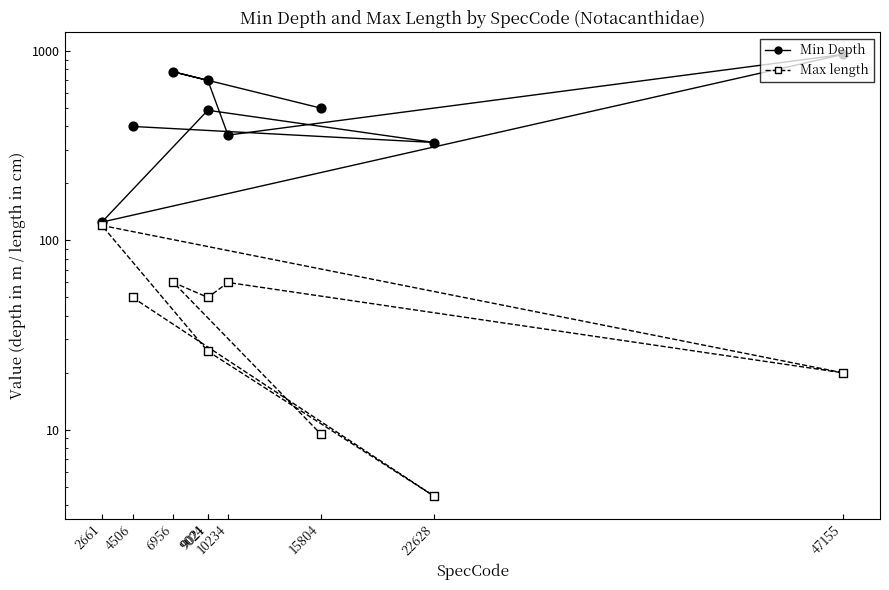

Which series contains the highest Y value?

Min Depth